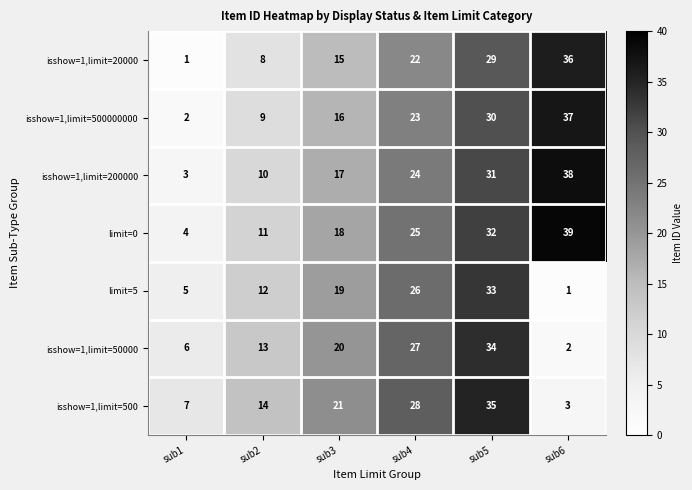

What is the difference between the limit=5 values at sub3 and sub2?

7